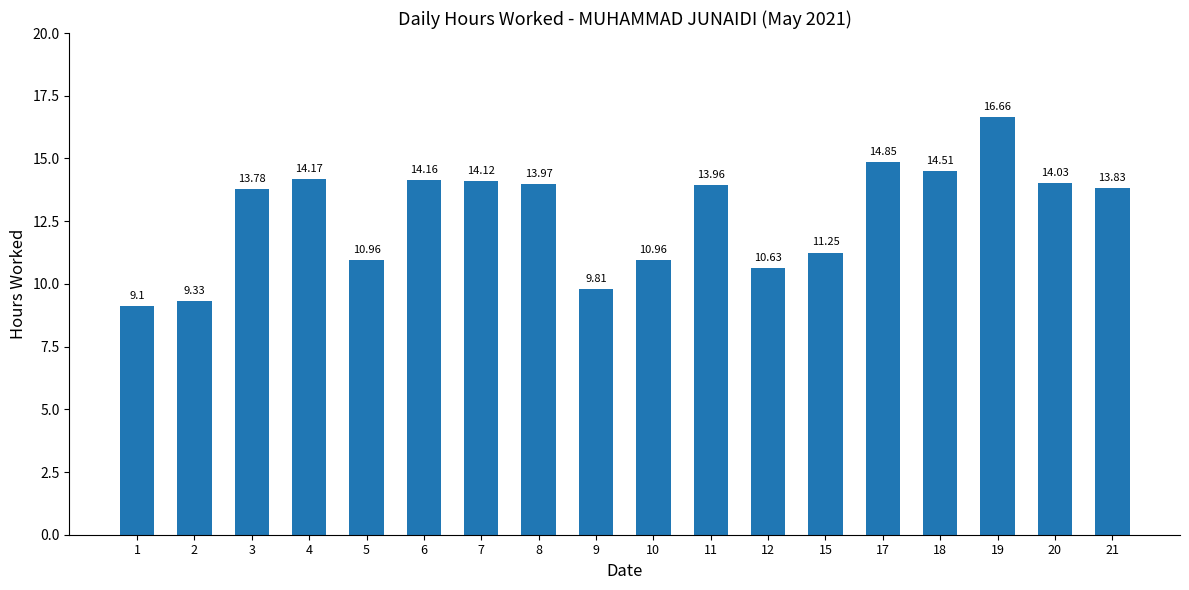

Which label corresponds to the smallest value in the chart?

1